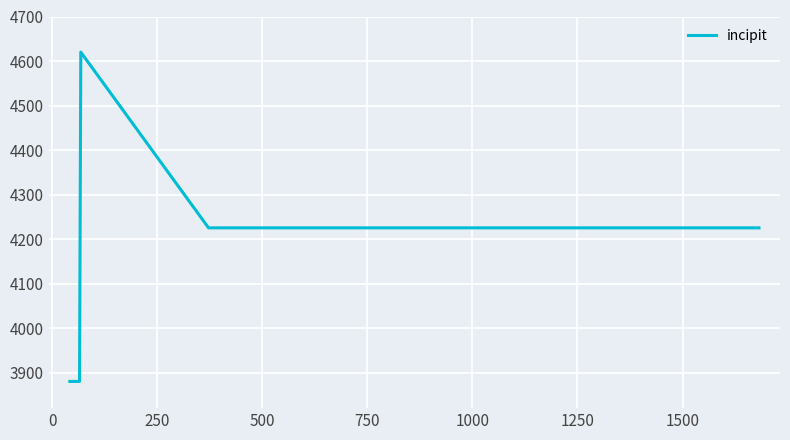

How many interior local peaks (higher than both neighbors) does the data have?

1